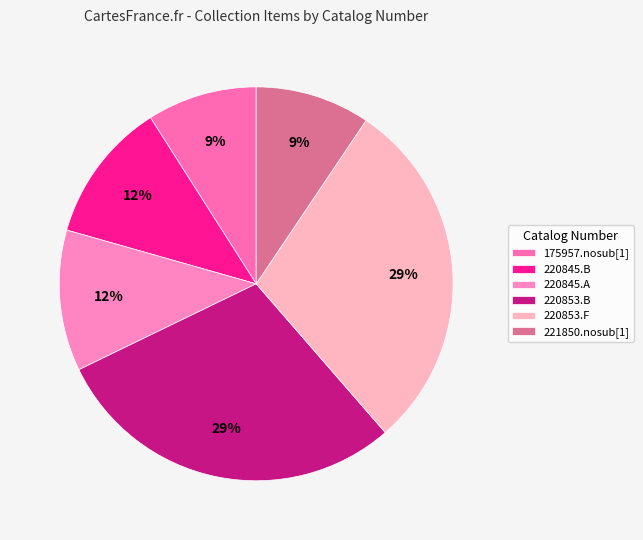

Do 220853.B and 220853.F together represent more than half of the pie?

Yes